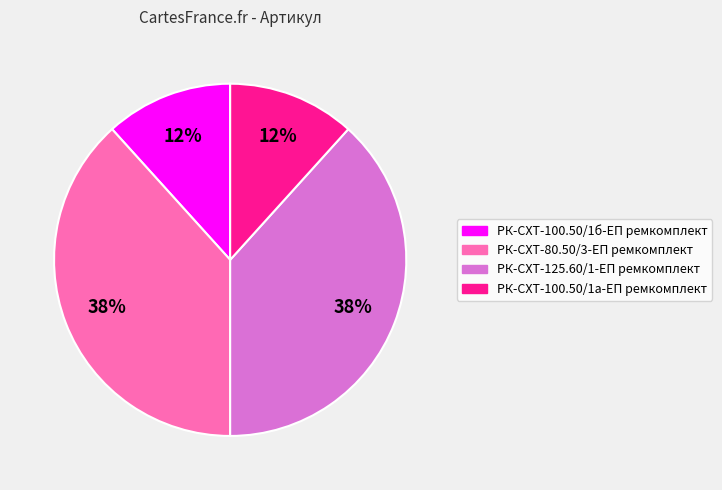

To the nearest percent, what portion does РК-СХТ-100.50/1б-ЕП ремкомплект represent?

12%